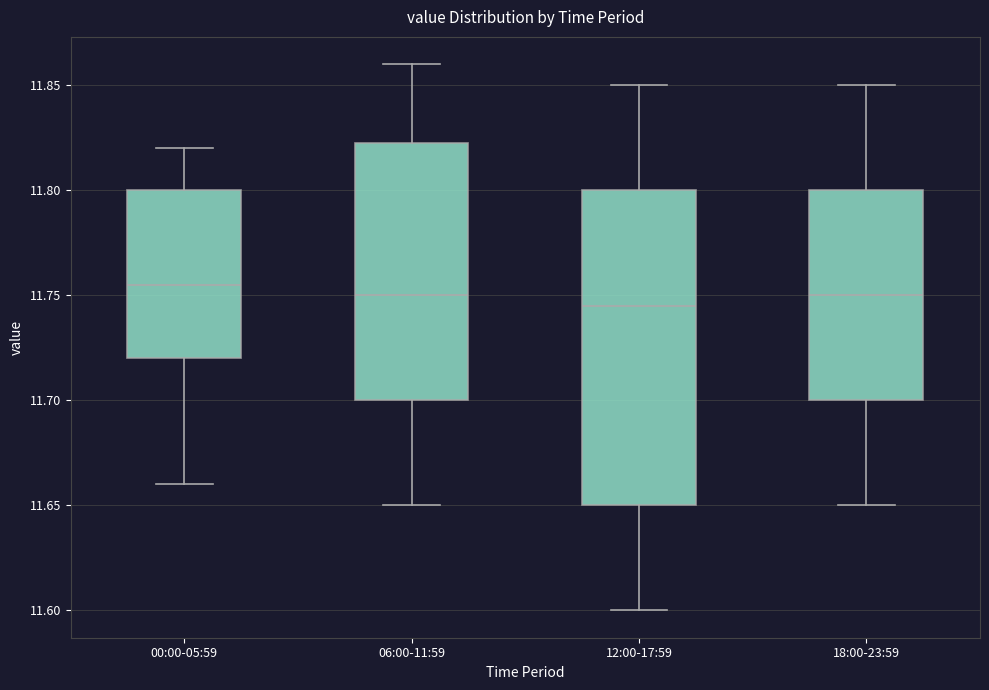

Reading left to right, read every box against the y-axis: the position of its median line, the range the box covers, and the ends of its whiskers. The values are not printed on the chart, so give them approximately, as read against the axis.

00:00-05:59: median 11.755, box 11.720 to 11.800, whiskers 11.660 to 11.820
06:00-11:59: median 11.750, box 11.700 to 11.825, whiskers 11.650 to 11.860
12:00-17:59: median 11.745, box 11.650 to 11.800, whiskers 11.600 to 11.850
18:00-23:59: median 11.750, box 11.700 to 11.800, whiskers 11.650 to 11.850